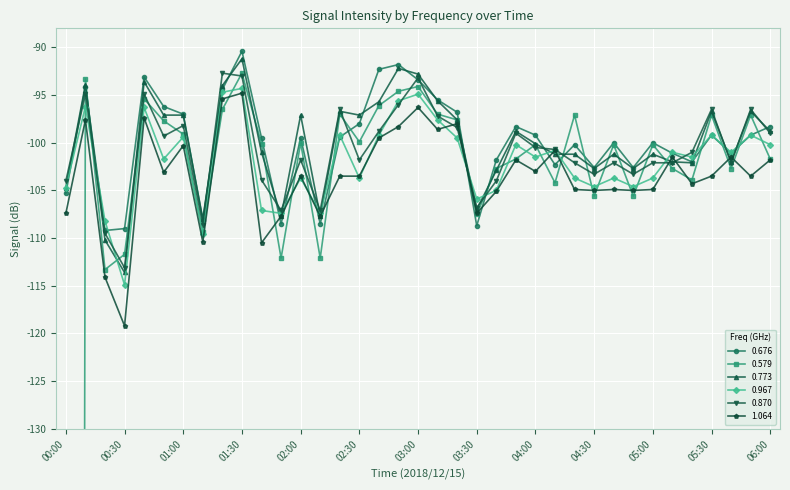

In 0.676, how many points are higher than both neighbors (excluding endpoints)?

10